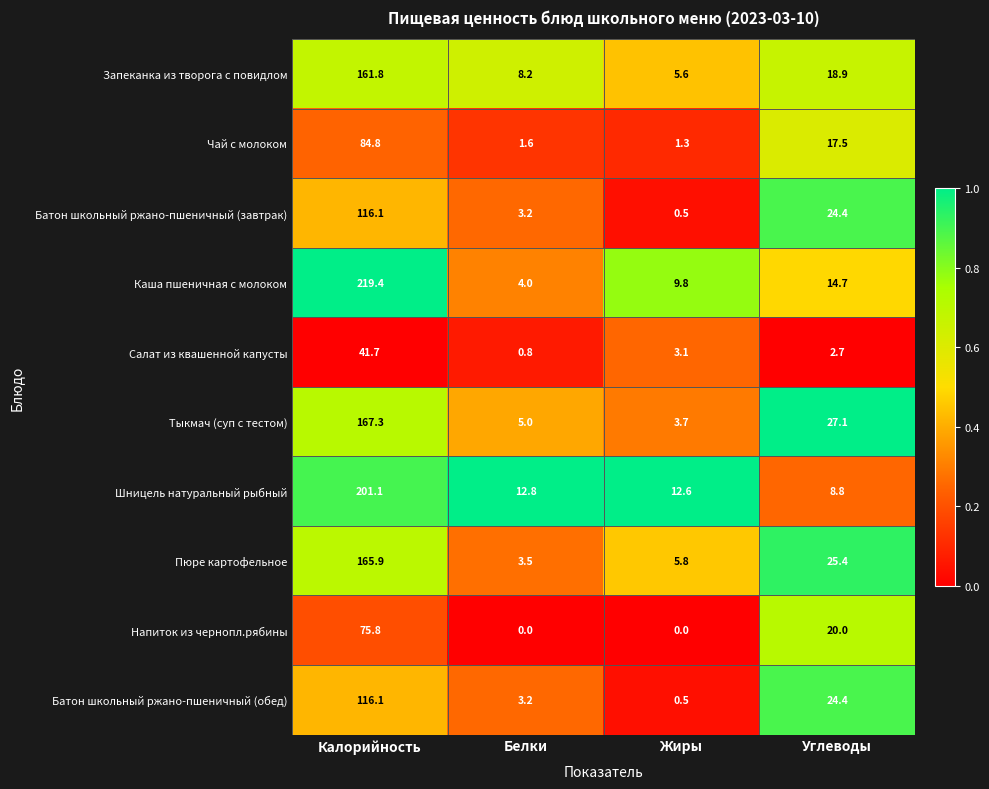

What is the total value across all series at Углеводы?

183.9